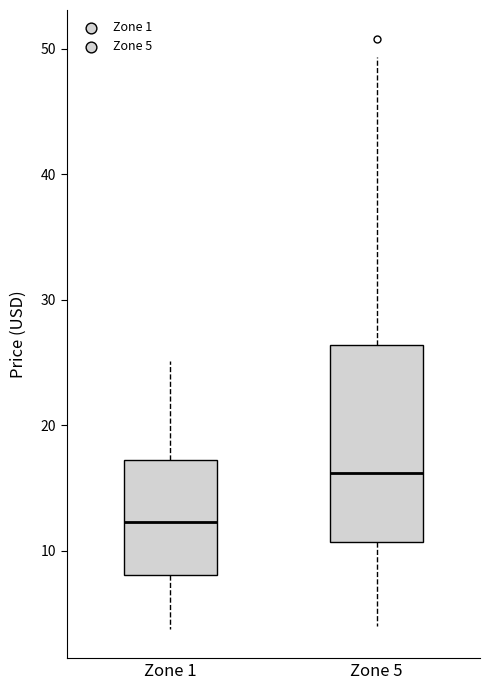

Comparing the boxes themselves (not the whiskers), which one is the tallest?

Zone 5